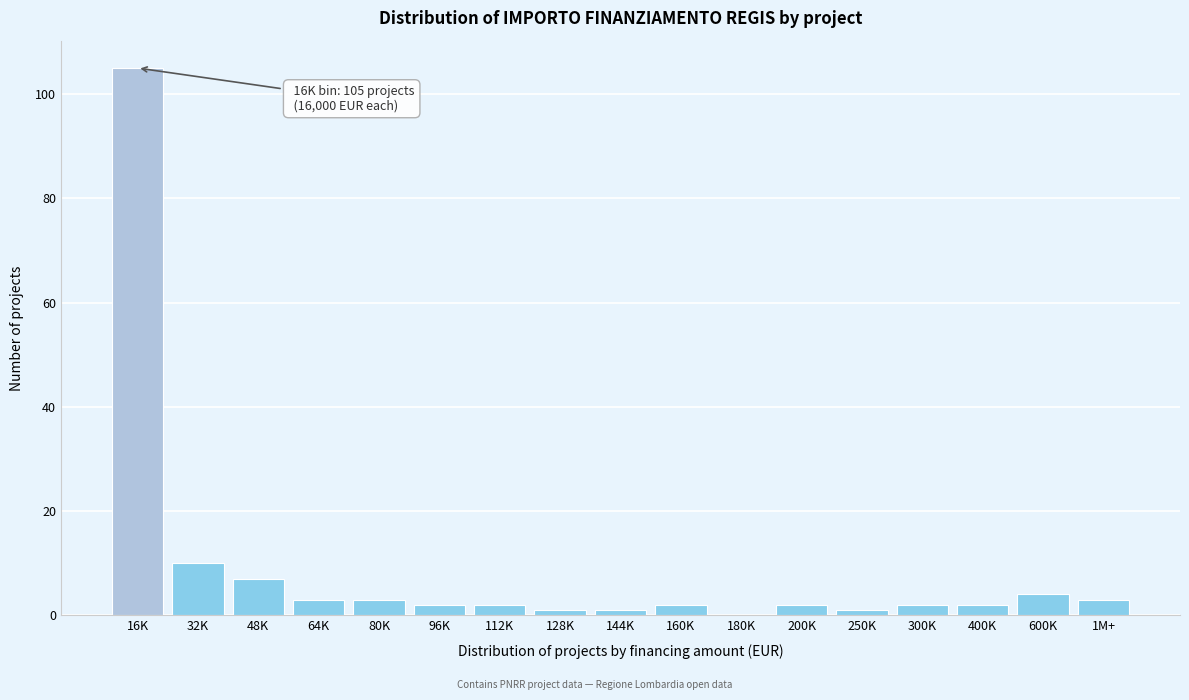

Reading left to right, list all the values displayed in this chart.

16K=105	32K=10	48K=7	64K=3	80K=3	96K=2	112K=2	128K=1	144K=1	160K=2	180K=0	200K=2	250K=1	300K=2	400K=2	600K=4	1M+=3